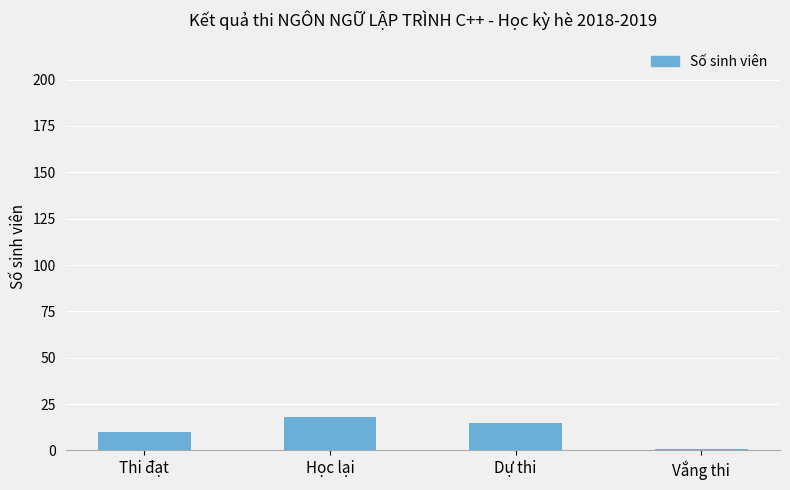

List the labels in order of value, smallest first.

Vắng thi, Thi đạt, Dự thi, Học lại